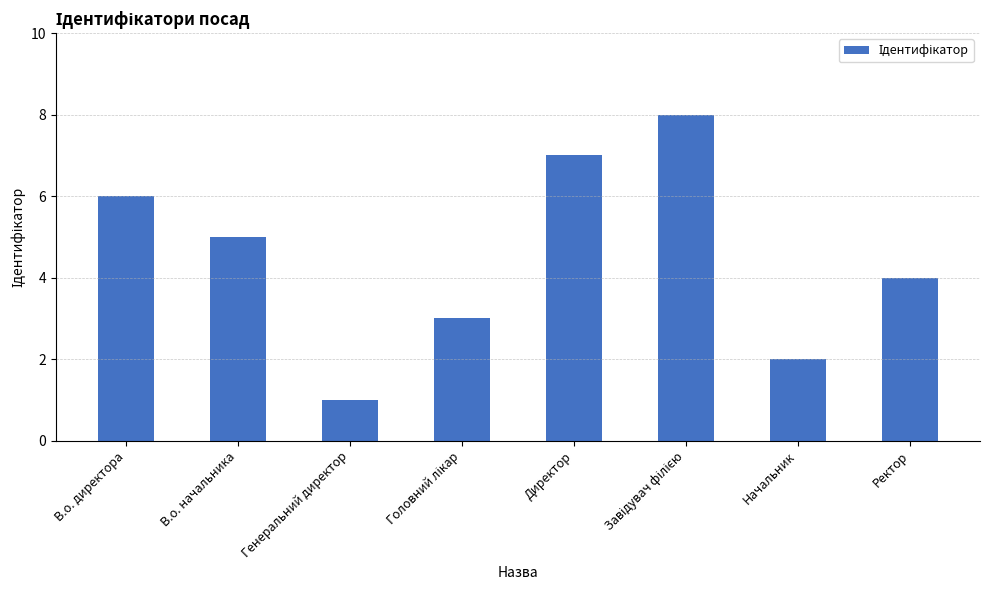

What is the difference between the second highest and second lowest values?

5